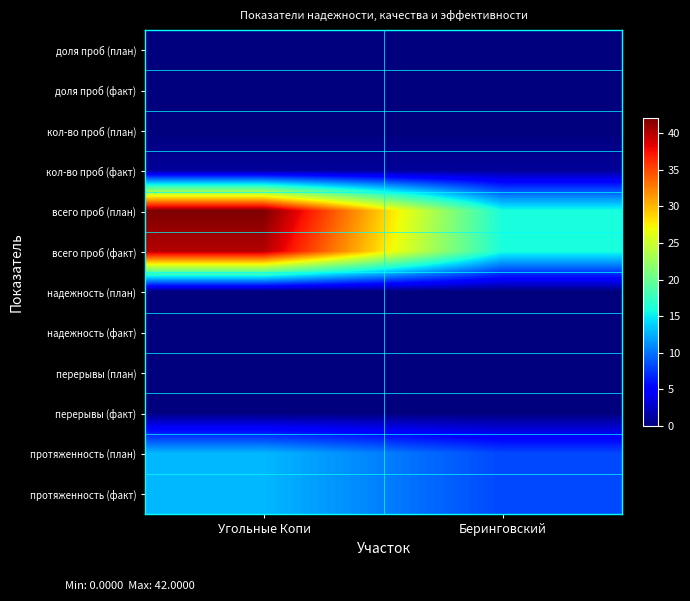

Which series has the largest total across all categories?

всего проб (план)